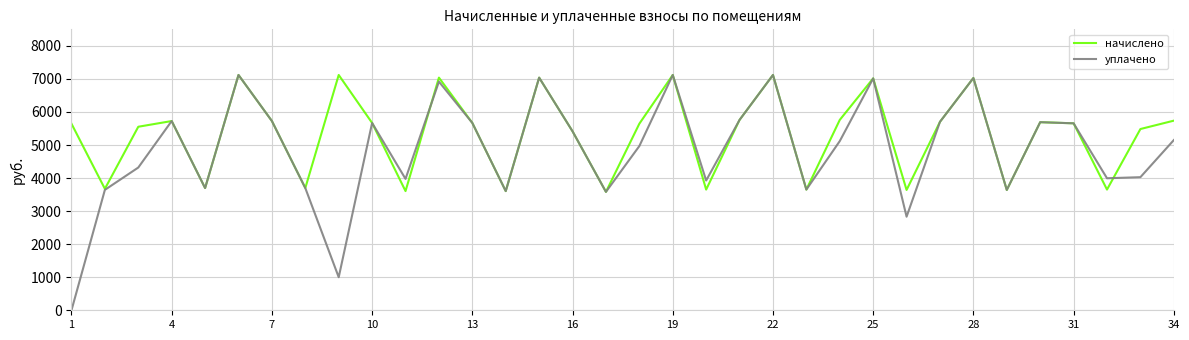

Rank the series by their average value, from lowest to highest.

уплачено, начислено